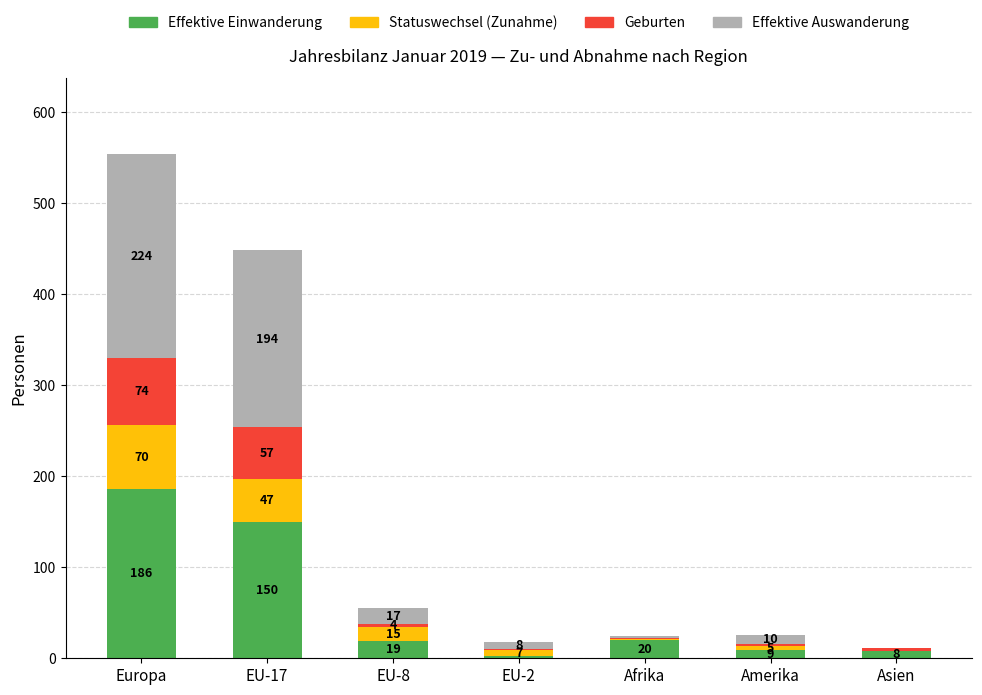

What is the sum of the Effektive Einwanderung values at EU-2 and EU-17?

152